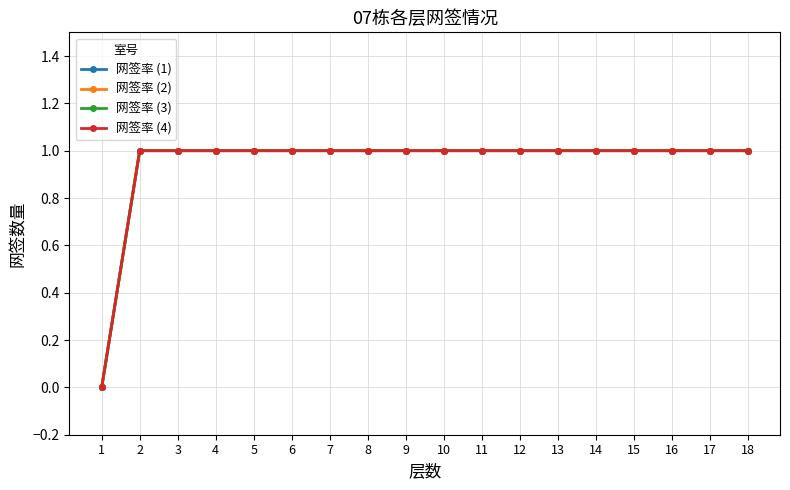

What is the difference between the 网签率 (2) values at 8 and 1?

1